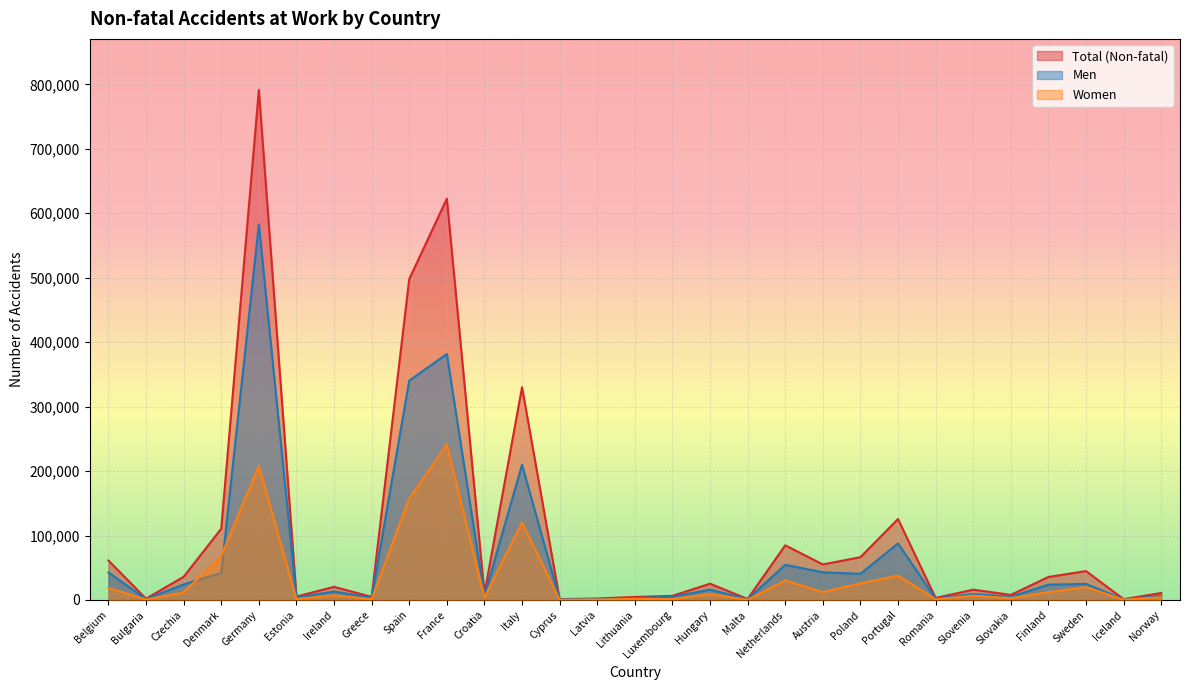

True or false: Women and Total (Non-fatal) cross at least once.

False